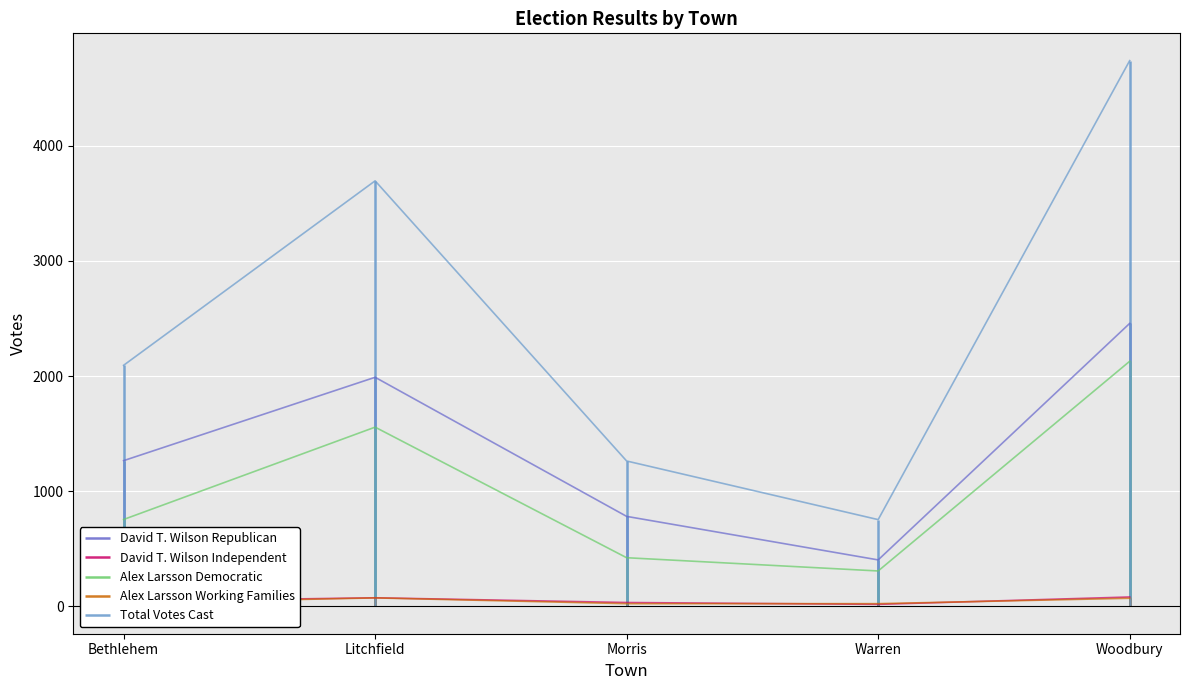

What is the lowest value of the Alex Larsson Working Families series?

24